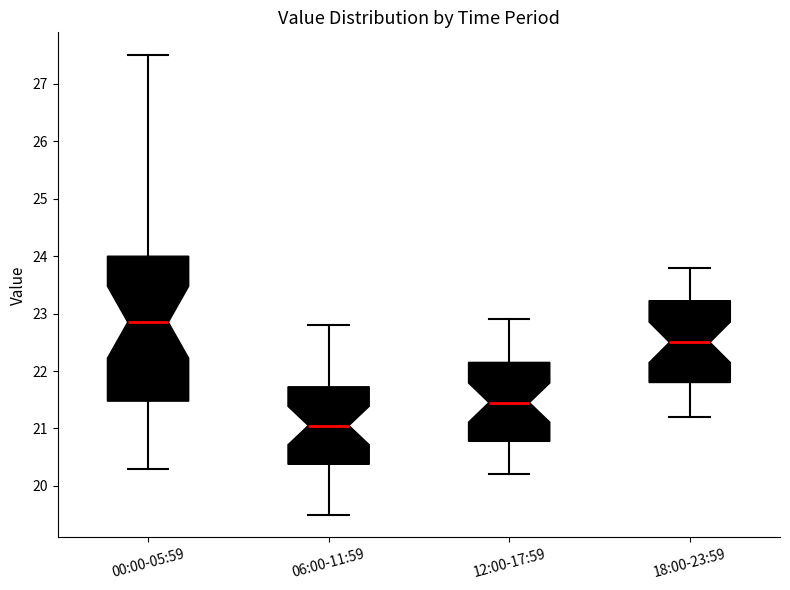

Which box's median line is the lowest?

06:00-11:59